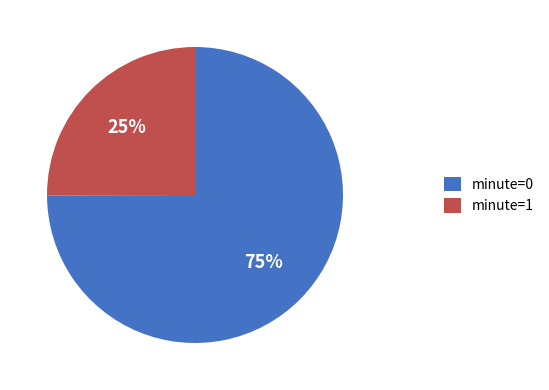

The minute=0 slice represents 81% of the pie. True or false?

False